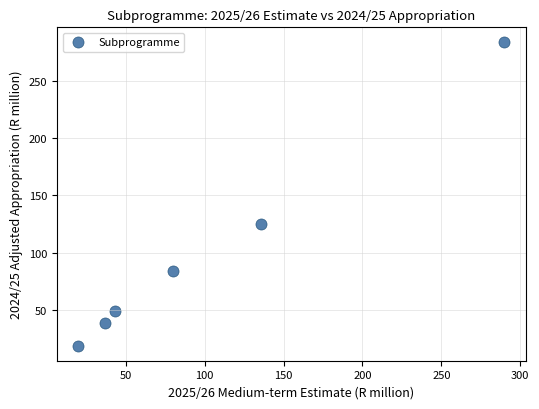

What Y value in the scatter plot is closest to 151?

124.6